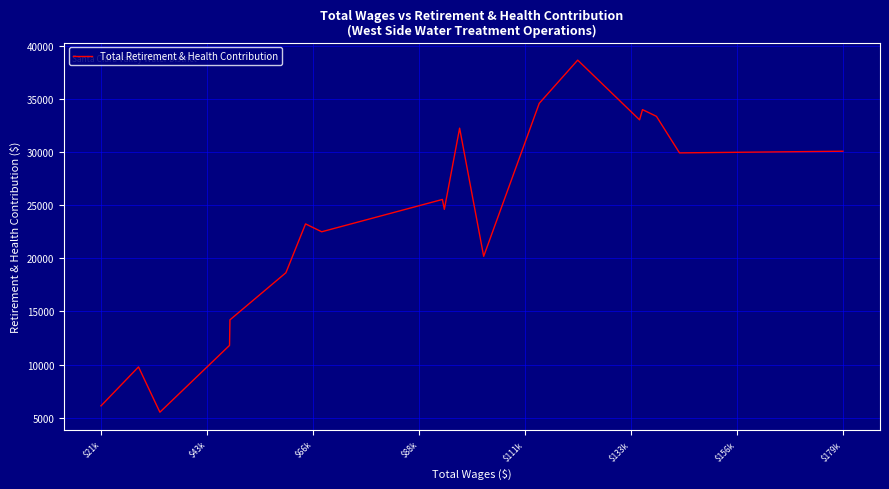

What is the smallest value displayed?

5507